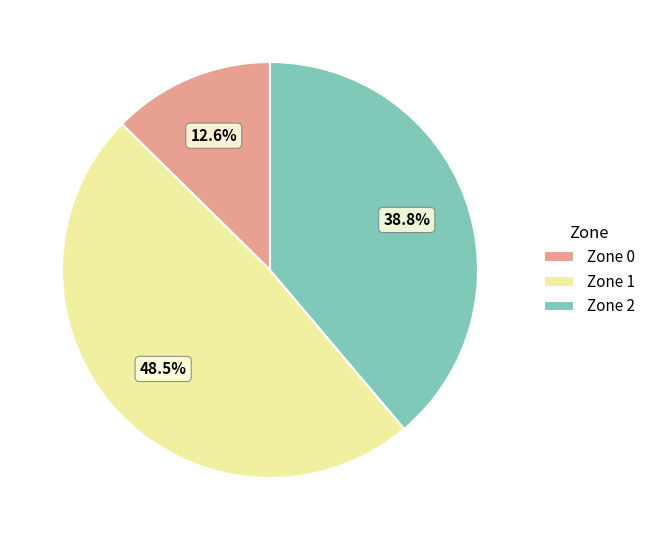

Which category has the biggest portion of the pie?

Zone 1